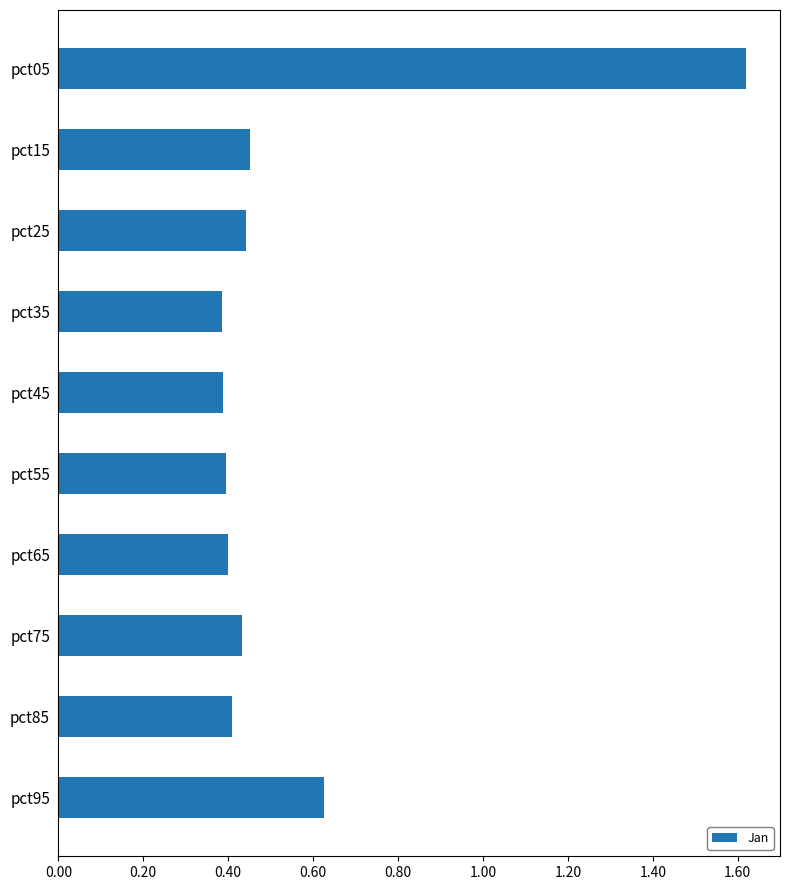

Which category has the highest value across all series?

pct05